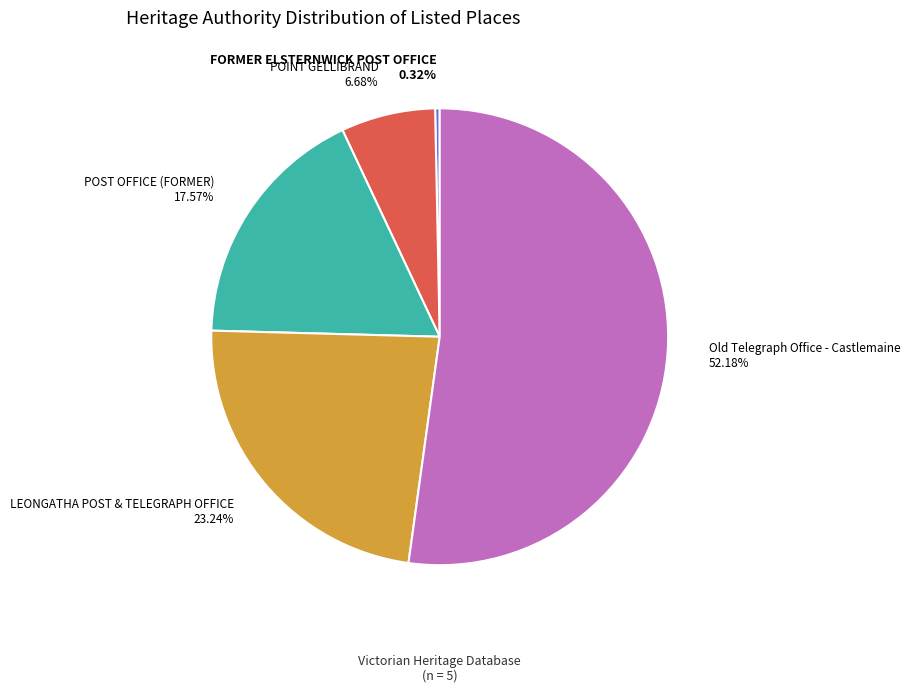

True or false: FORMER ELSTERNWICK POST OFFICE accounts for 0% of the total.

True